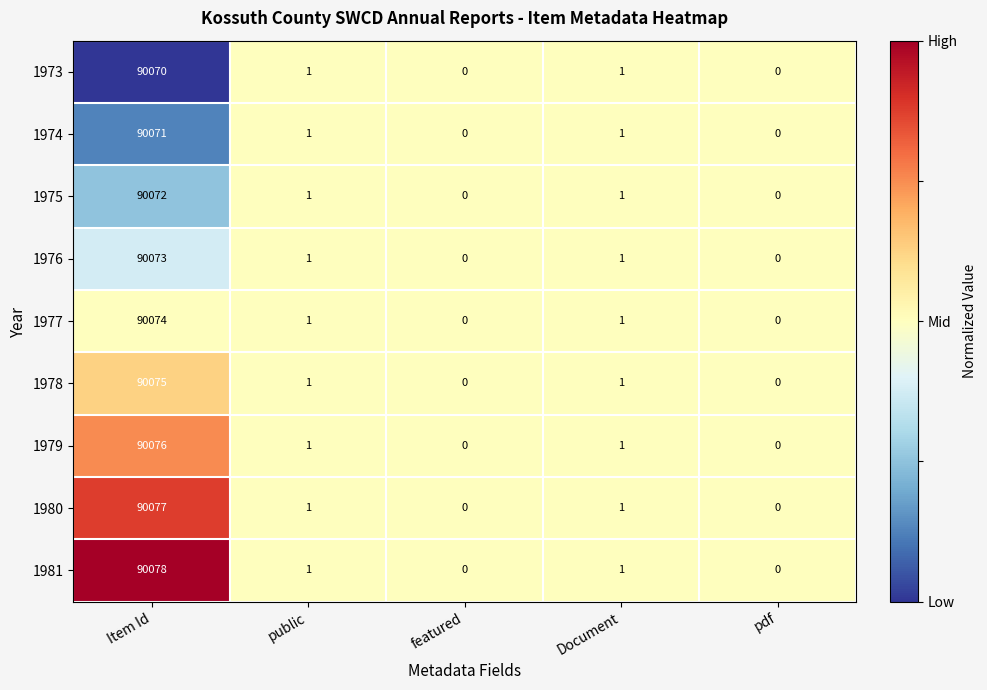

The value of 1981 at pdf is 0. True or false?

True